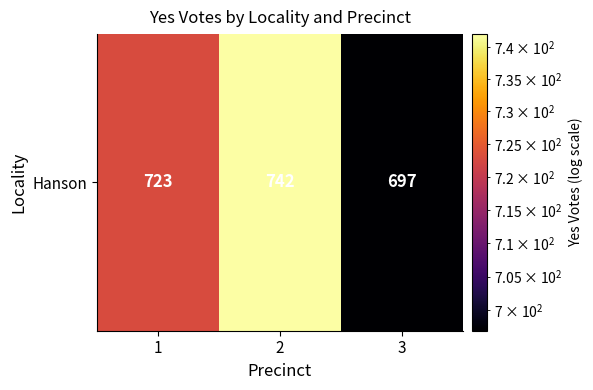

What is the change in value from 2 to 3?

-45